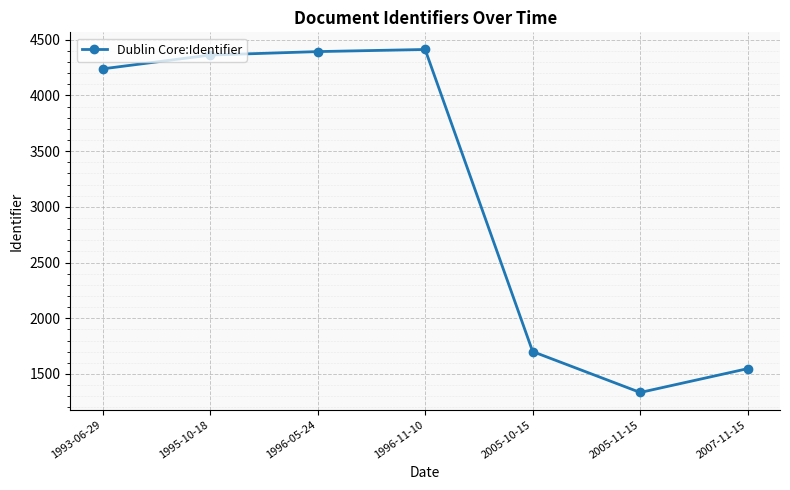

Count the number of data series in this chart.

1